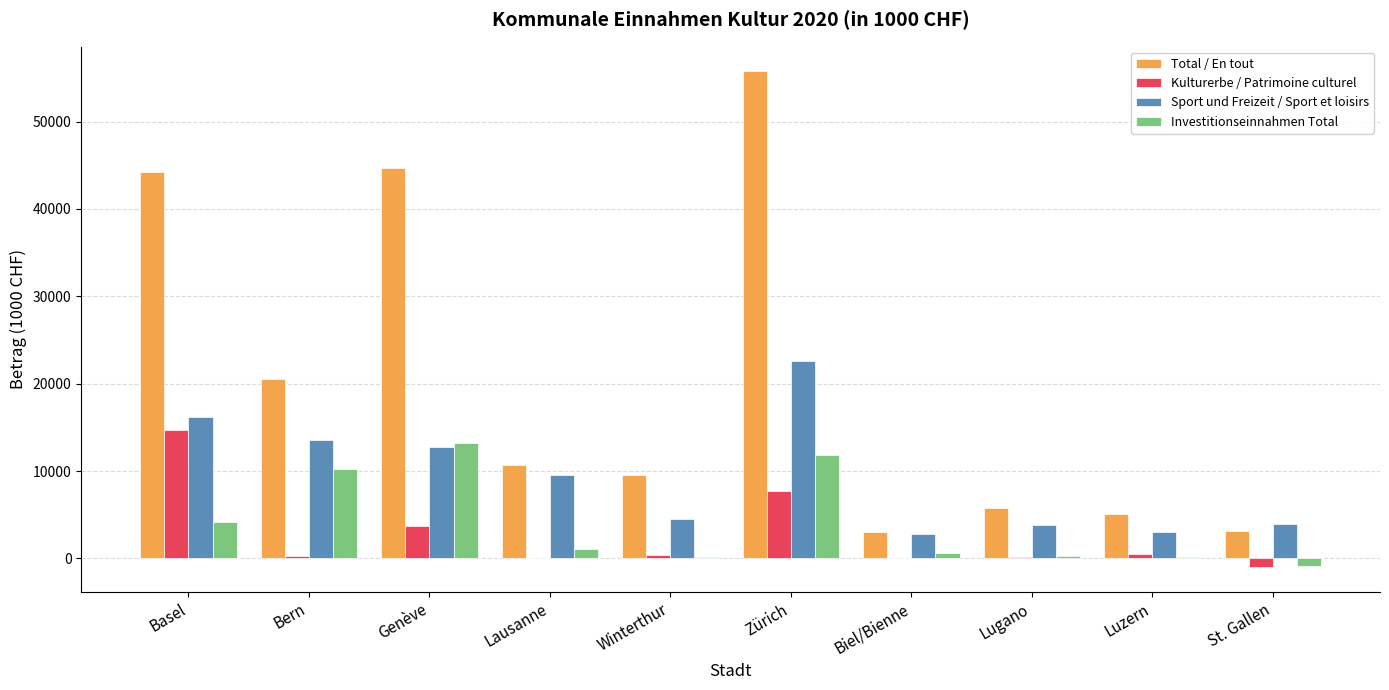

Which series has the largest total across all categories?

Total / En tout